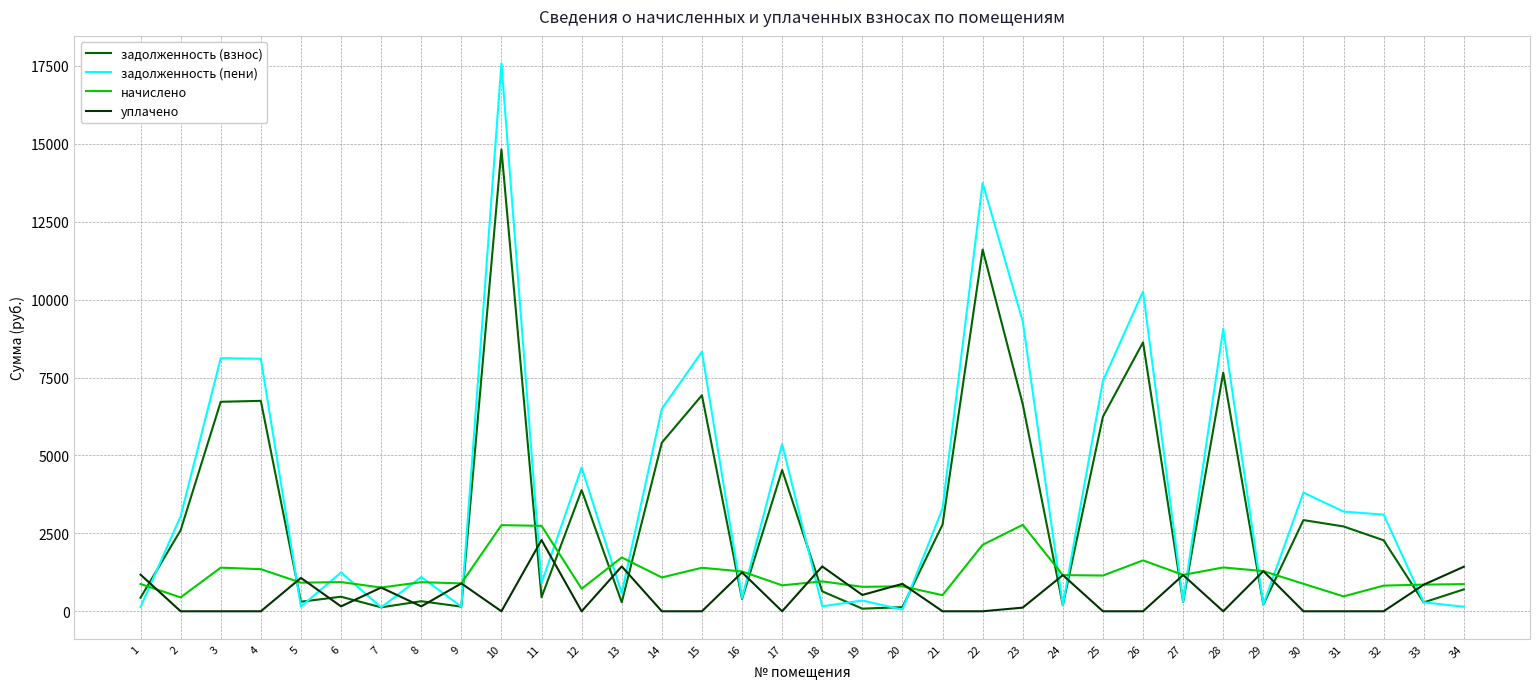

What is the difference between the highest and lowest values at 17?

5366.2